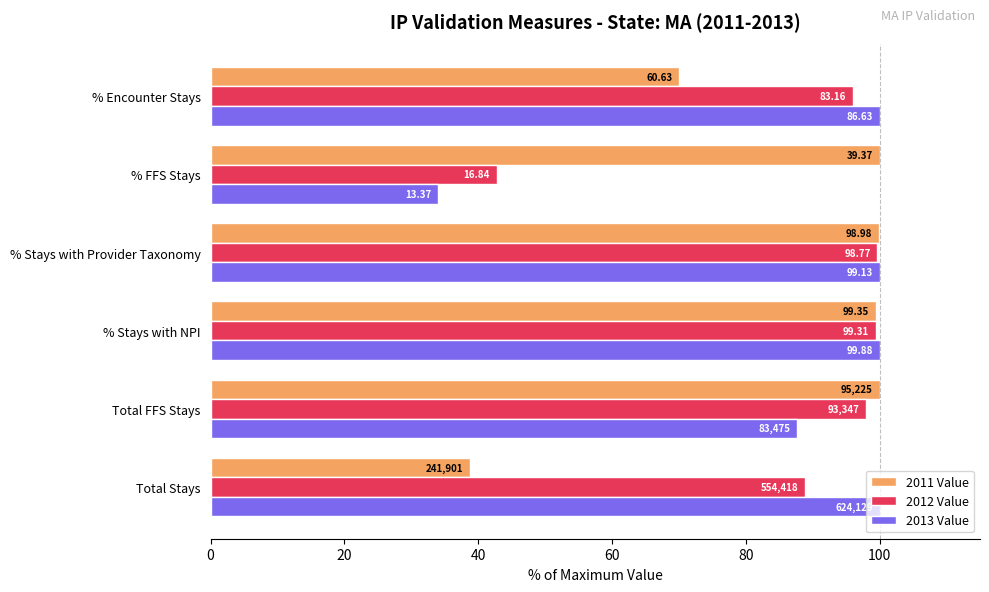

What are all the series names shown in the legend?

2011 Value, 2012 Value, 2013 Value